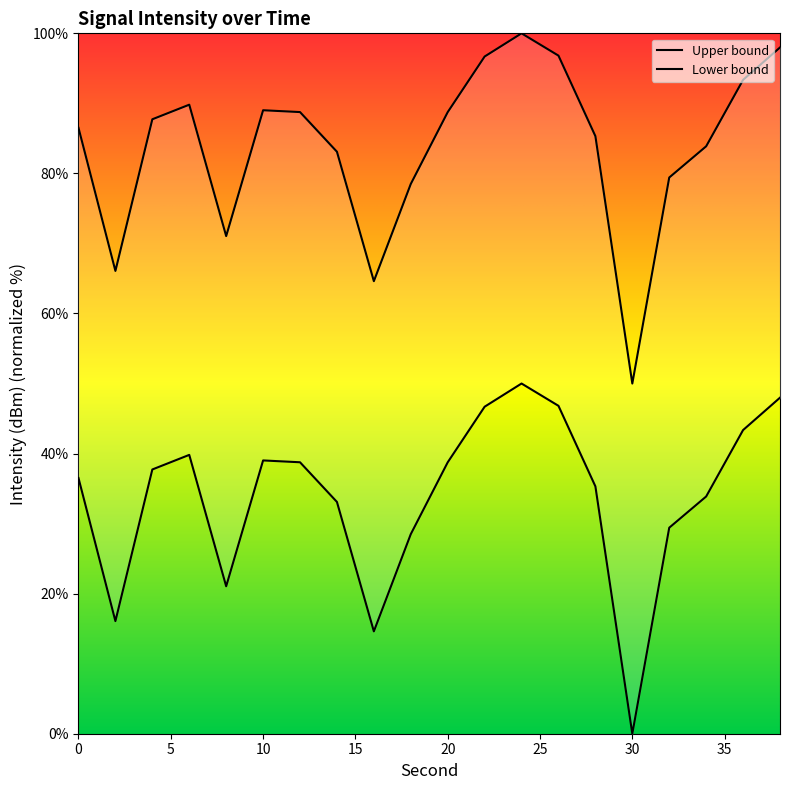

Which category has the highest value across all series?

24